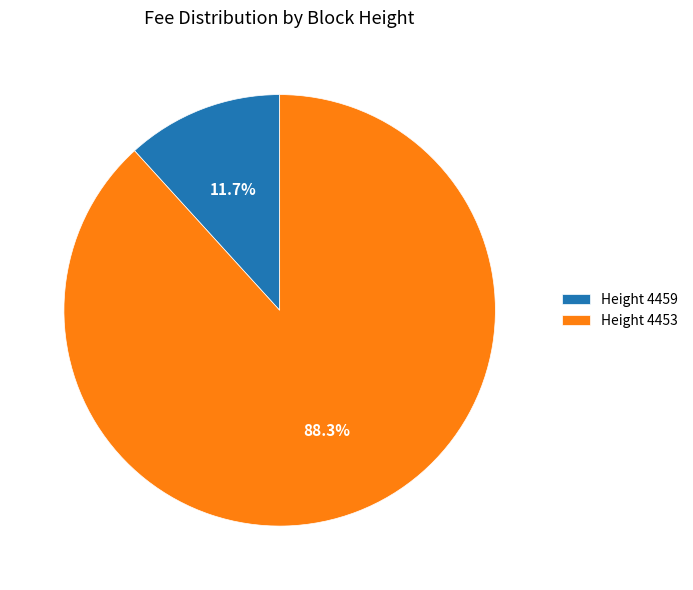

What is the majority slice?

Height 4453